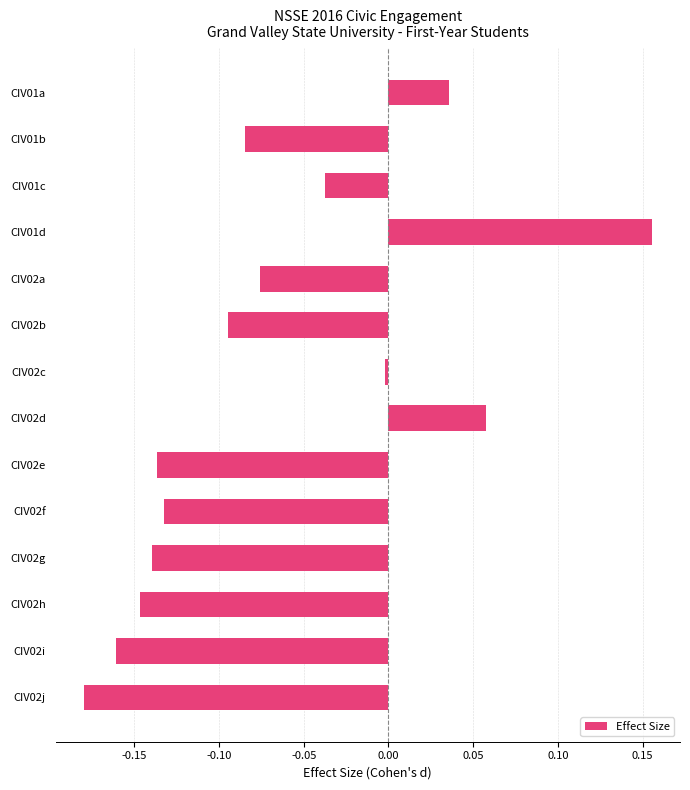

Count the number of categories in the chart.

14